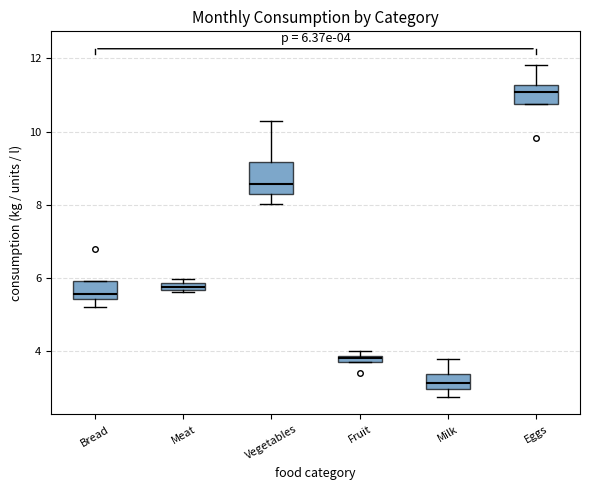

Which box is the tallest, from its lower edge to its upper edge?

Vegetables